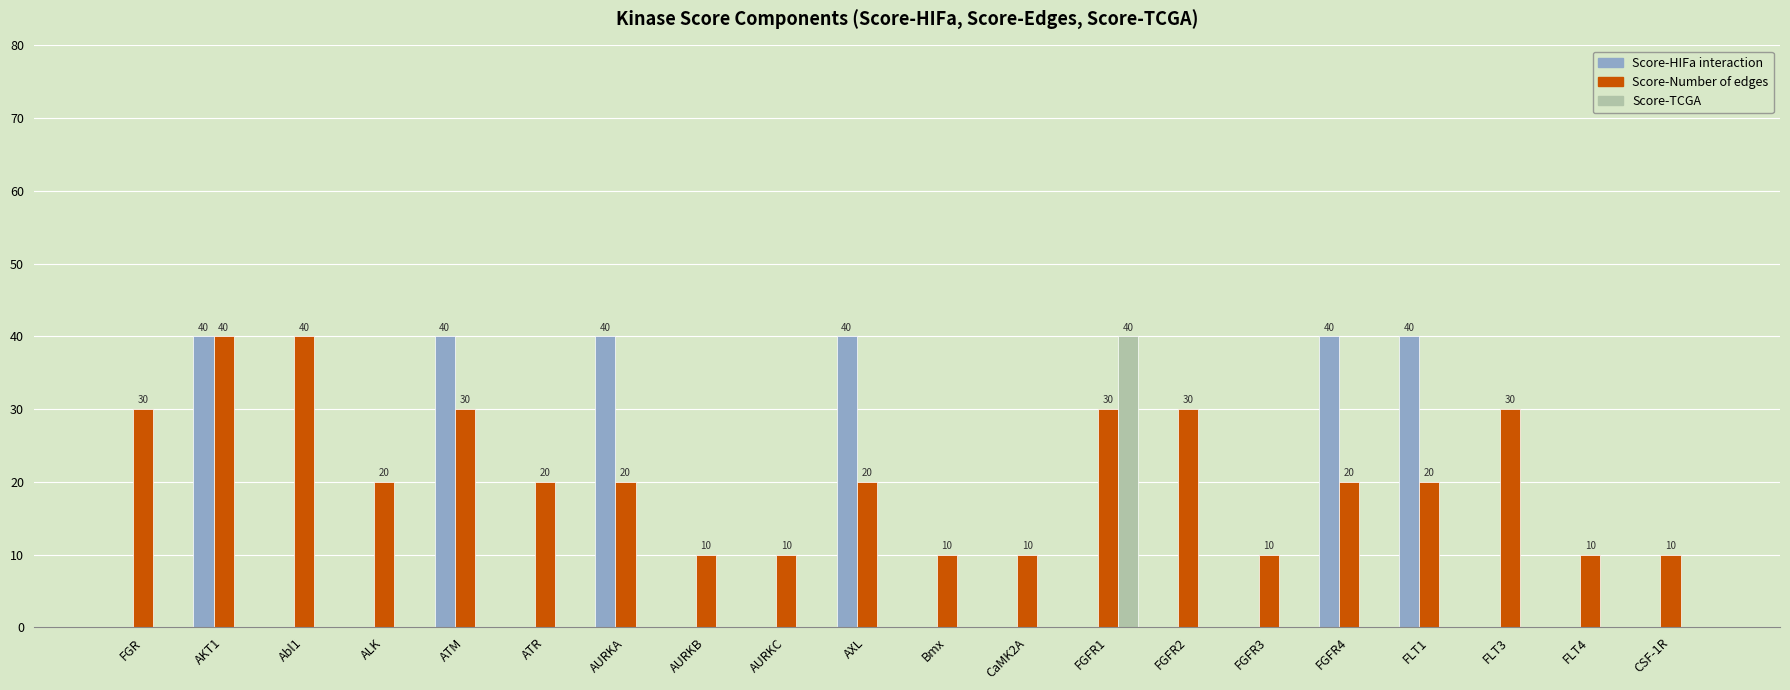

True or false: Score-TCGA has a value of 0 at FGR.

True